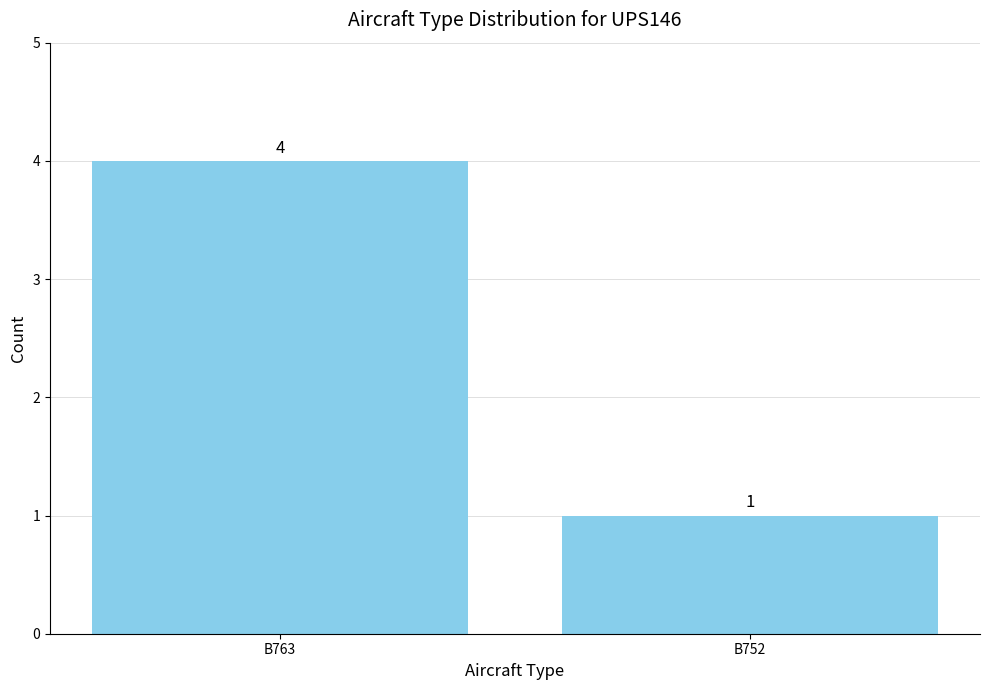

At which label is the value closest to 2?

B752